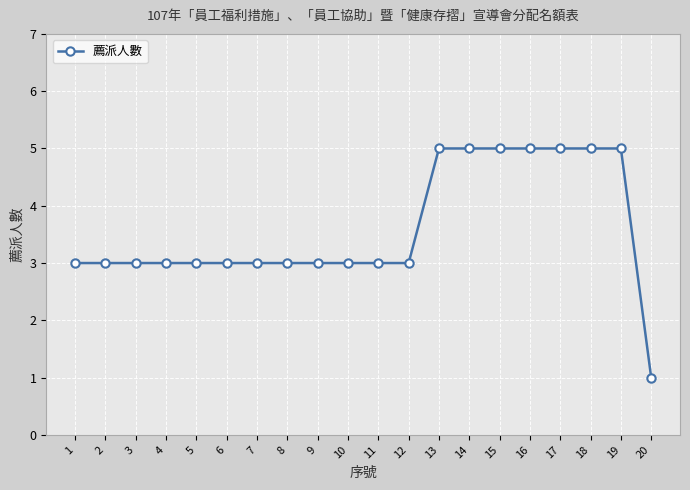

Count the number of categories in the chart.

20